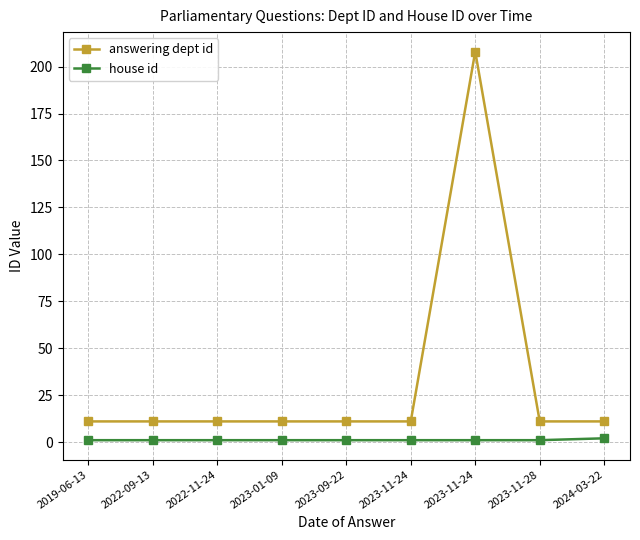

At which category is the sum across all series the highest?

2023-11-24